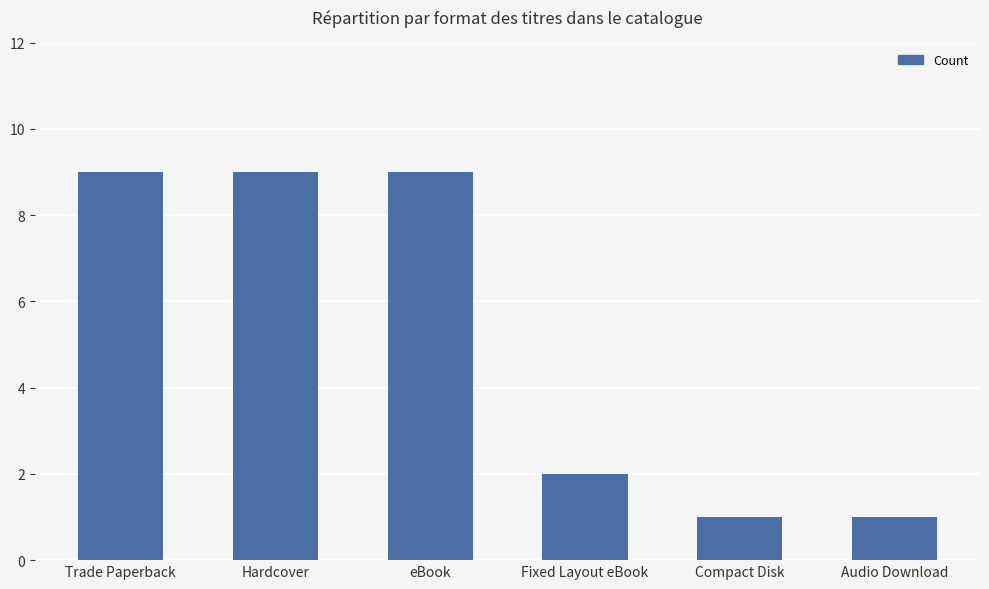

Where is the data nearest to the value 5?

Fixed Layout eBook